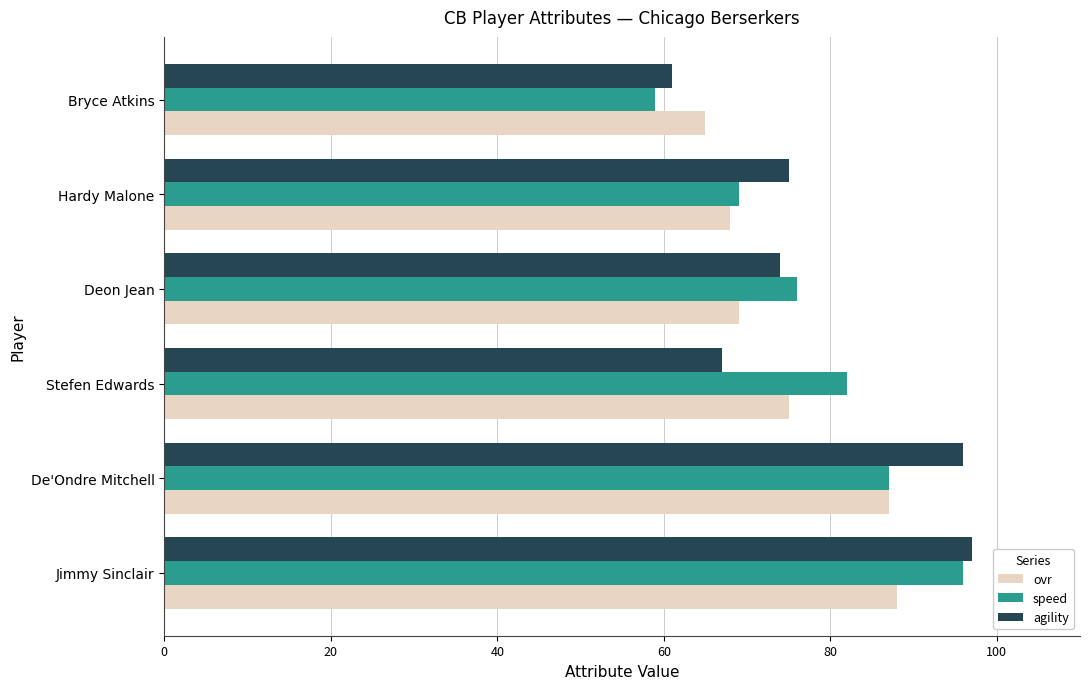

What is the difference between the maximum and second lowest values in the agility series?

30